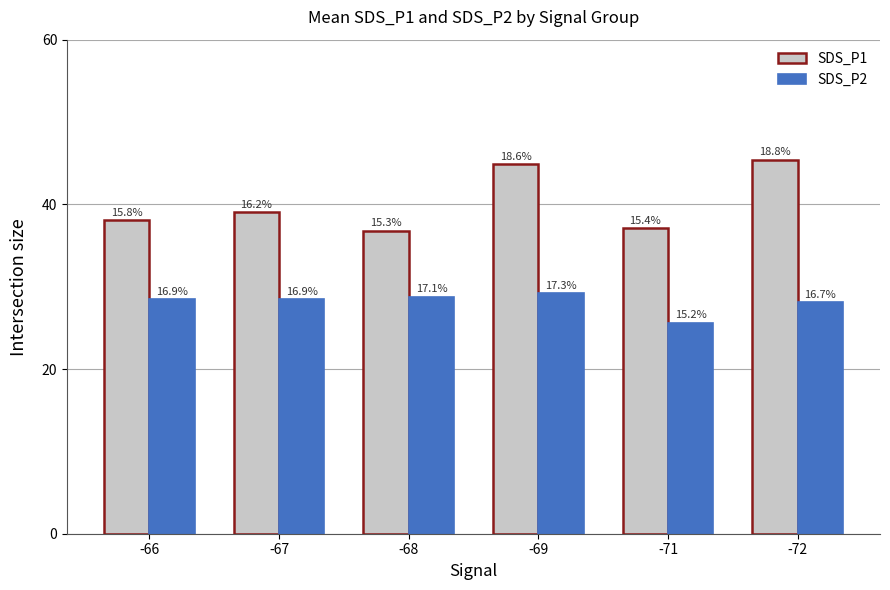

What is the total value across all series at -72?

73.5